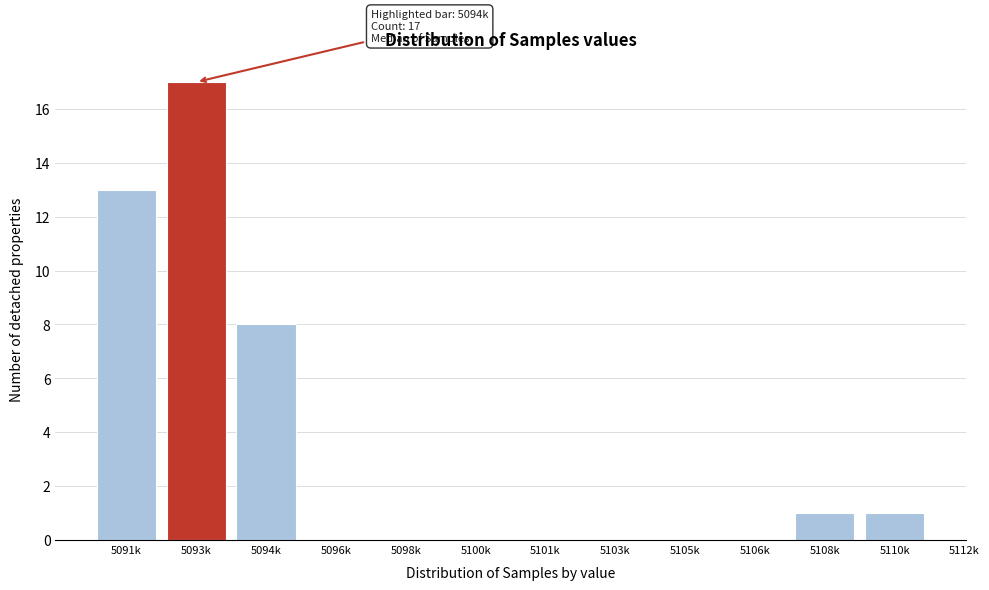

Reading left to right, transcribe all the data shown in this chart.

5091k=13	5093k=17	5094k=8	5096k=0	5098k=0	5100k=0	5101k=0	5103k=0	5105k=0	5106k=0	5108k=1	5110k=1